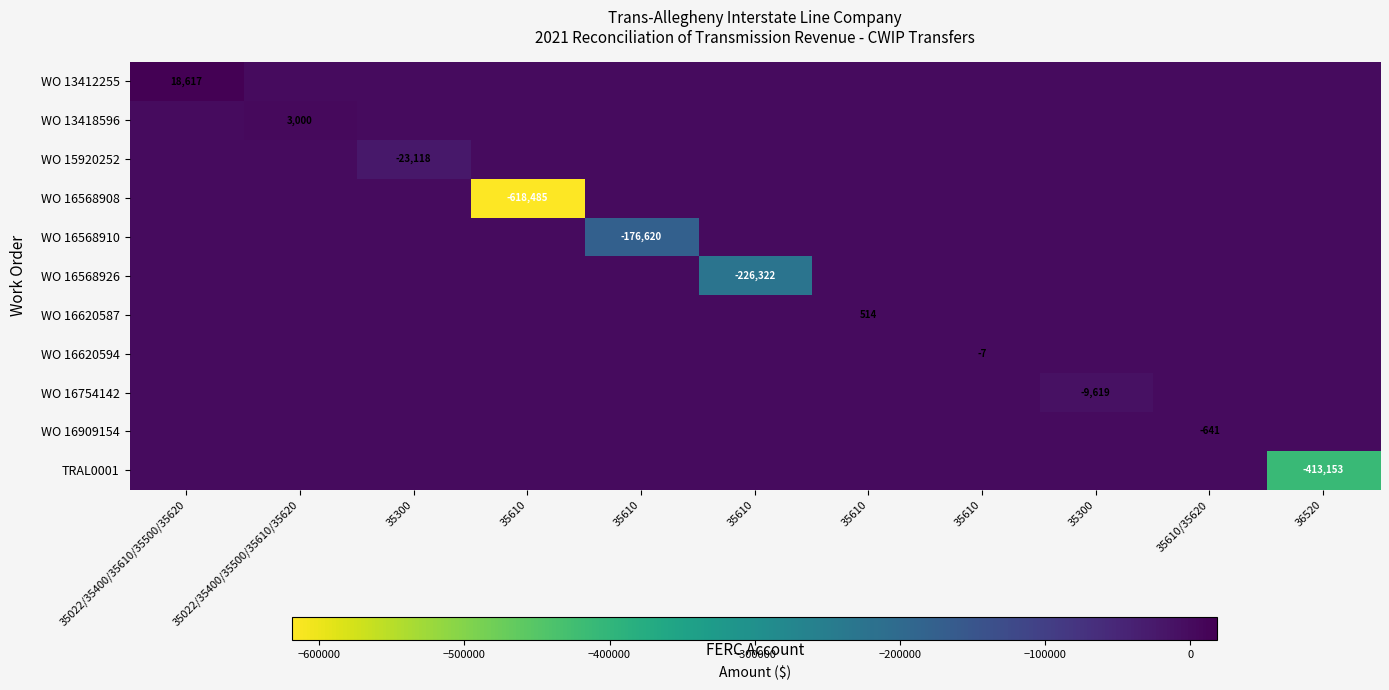

Rank the categories by WO 13412255 value from lowest to highest.

35022/35400/35500/35610/35620, 35300, 35610, 35610, 35610, 35610, 35610, 35300, 35610/35620, 36520, 35022/35400/35610/35500/35620